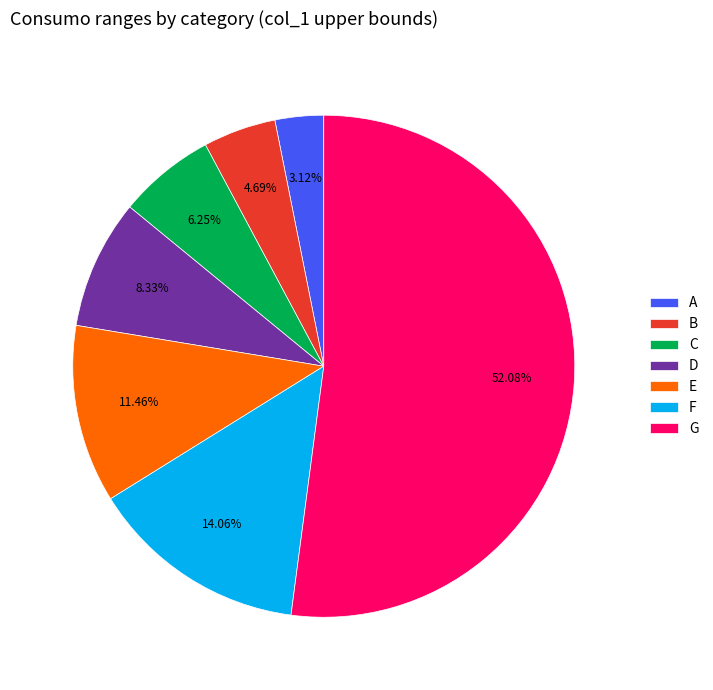

Is there any slice that represents more than half of the pie?

Yes